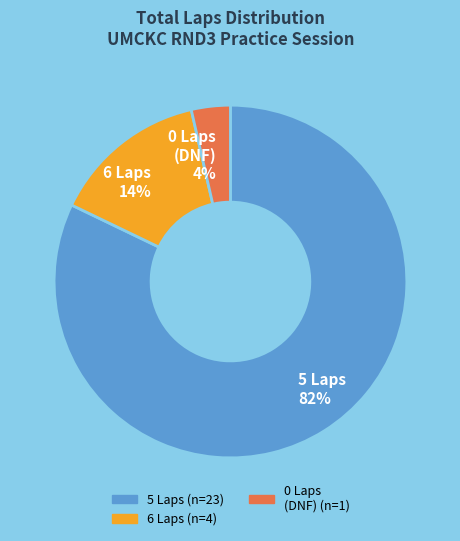

Which slice is the largest?

5 Laps 82%